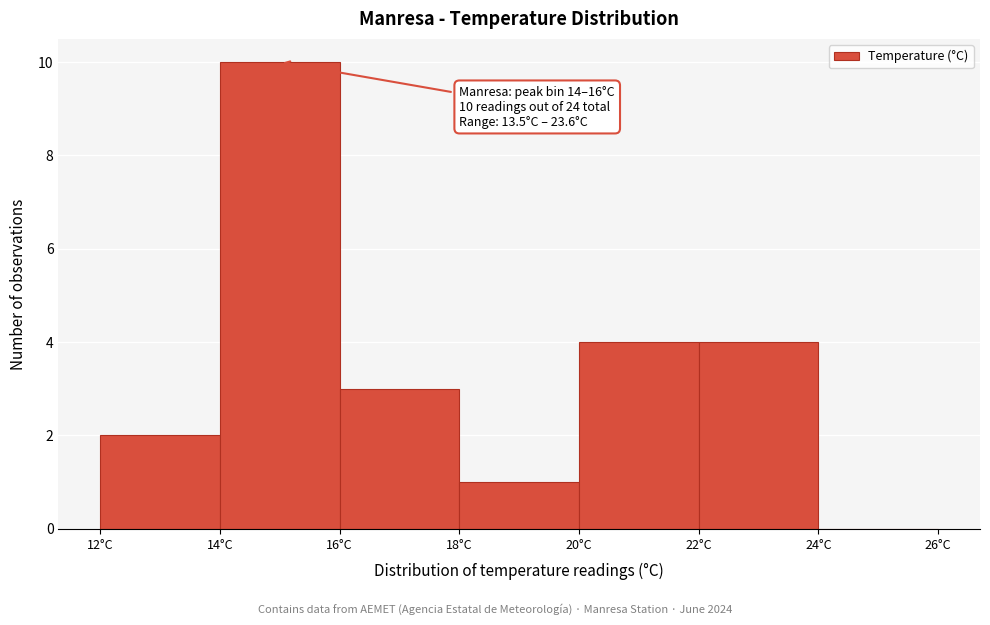

Over which range of the x-axis is the bar tallest?

14 to 16